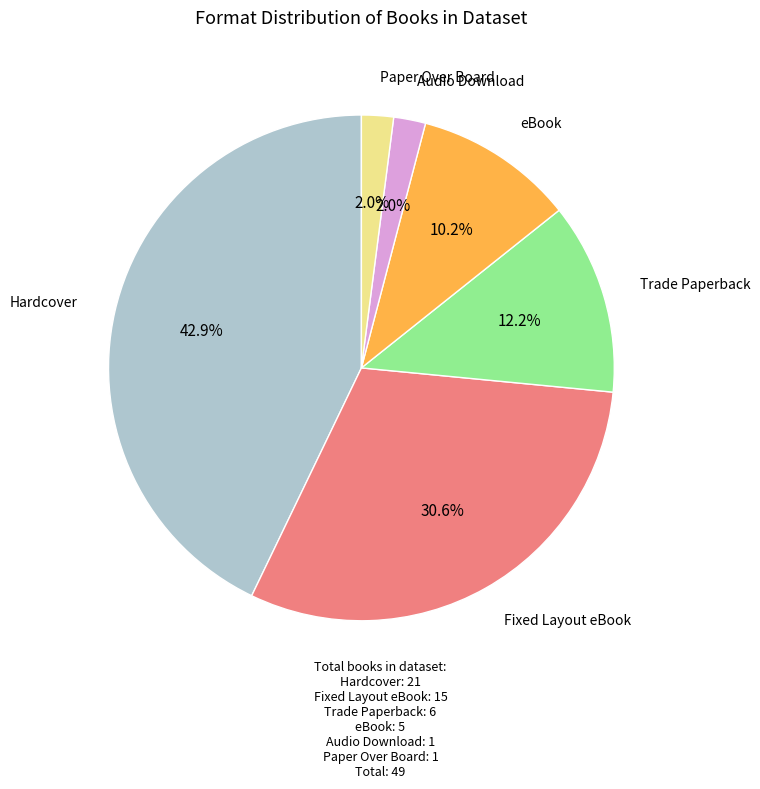

How many slices are in this pie chart?

6